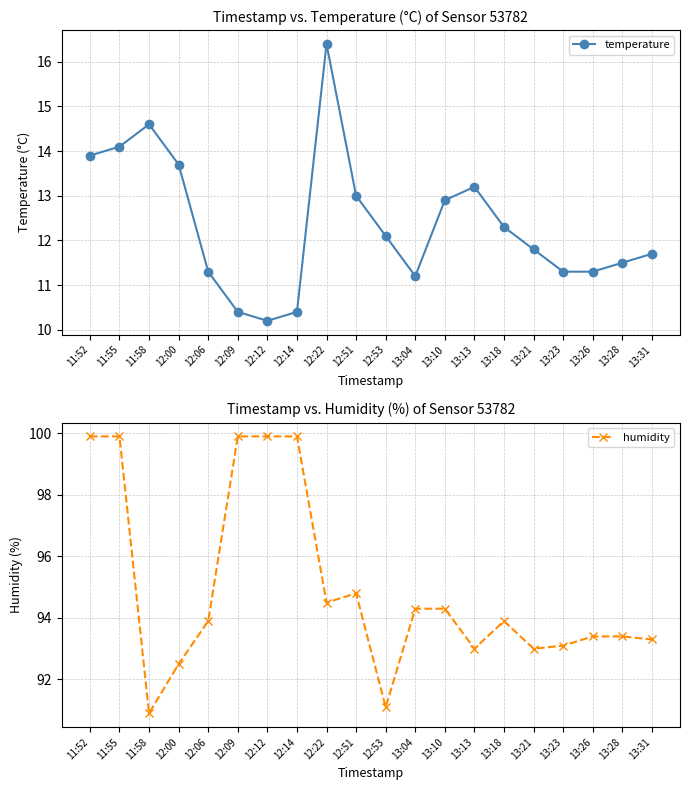

True or false: humidity has more than 1 interior local peaks.

True